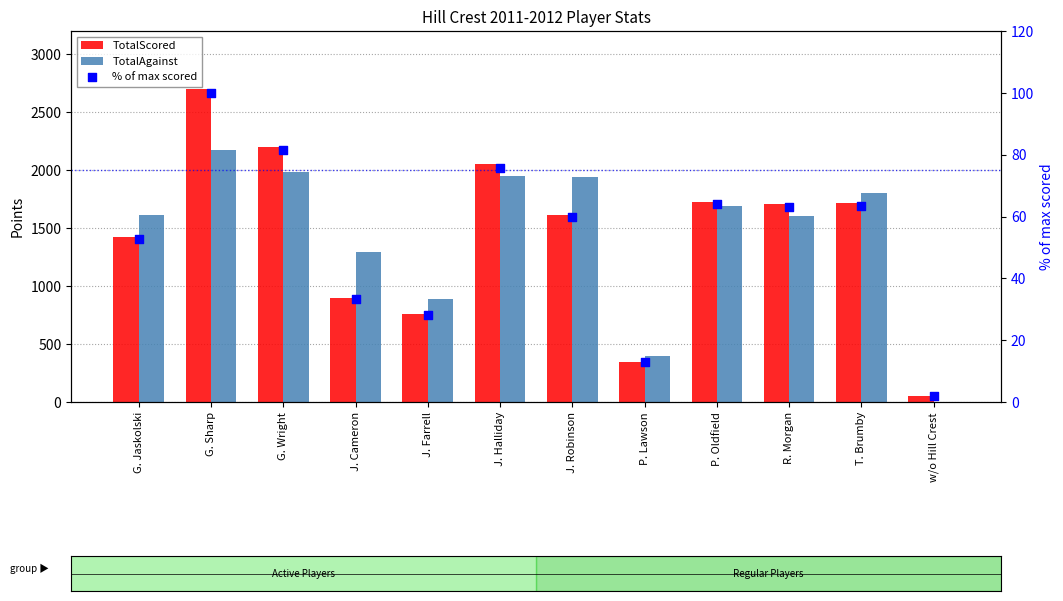

Which series has the largest Y range (max minus min)?

TotalScored